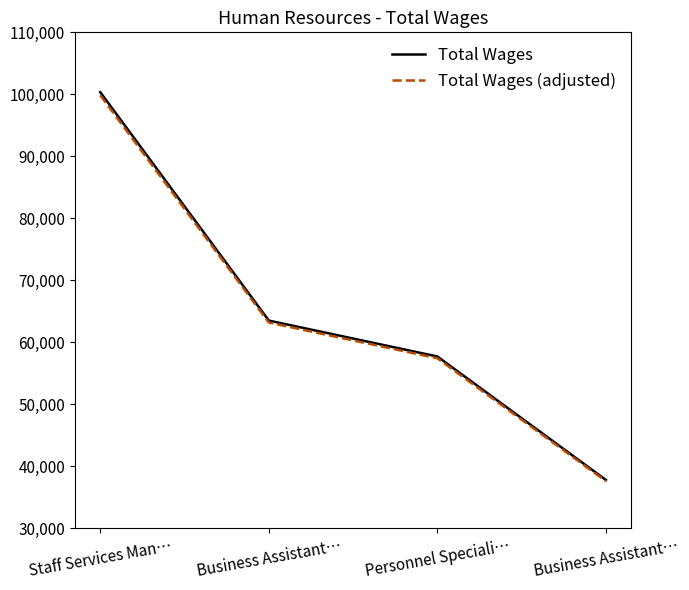

Does the chart have visible grid lines?

No